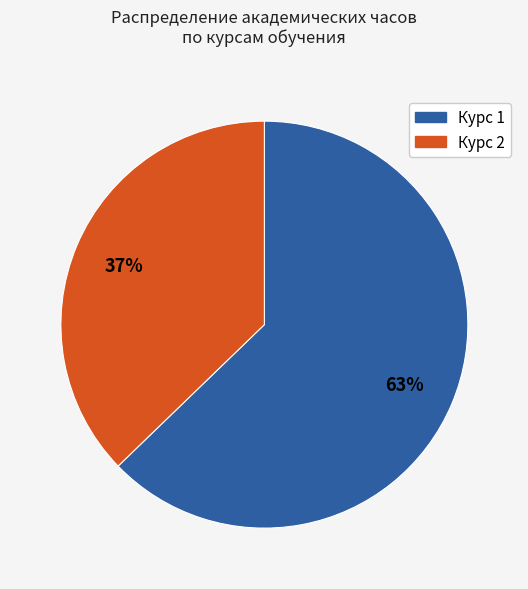

Does any single category account for the majority?

Yes